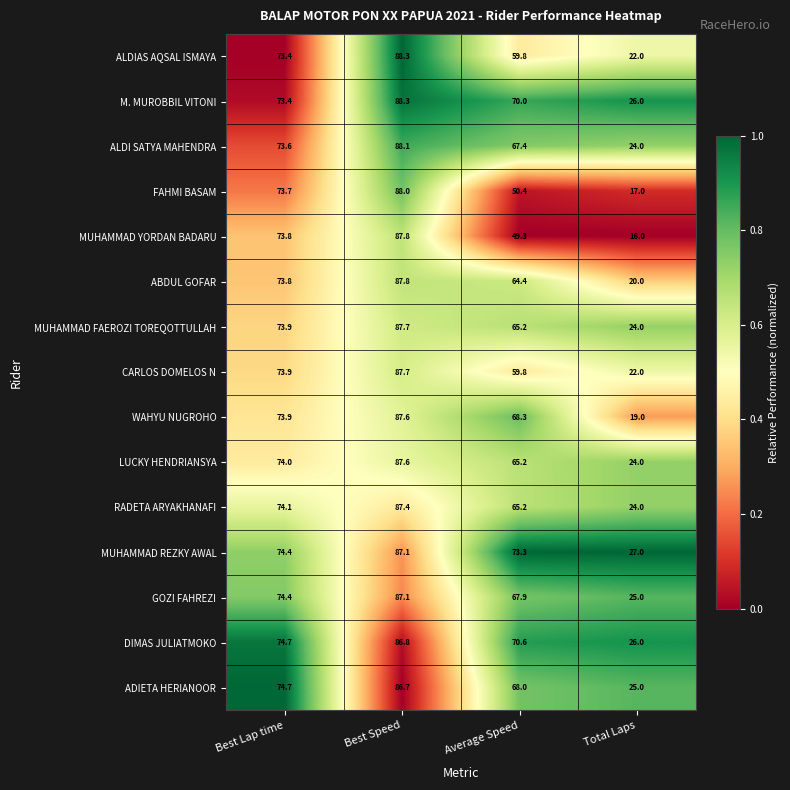

What is the difference between the second highest and second lowest values in the ALDI SATYA MAHENDRA series?

6.2